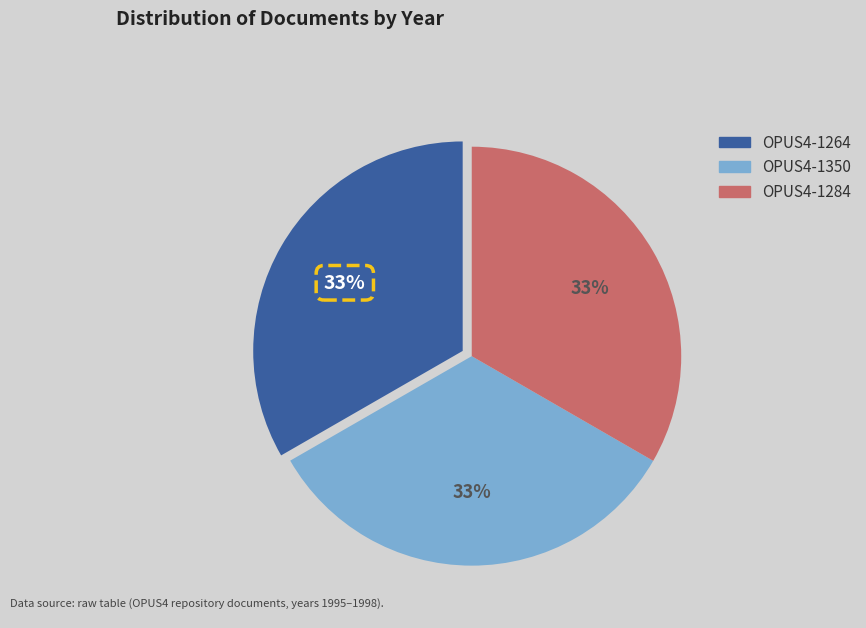

To the nearest percent, what is the combined percentage of OPUS4-1284 and OPUS4-1350?

67%